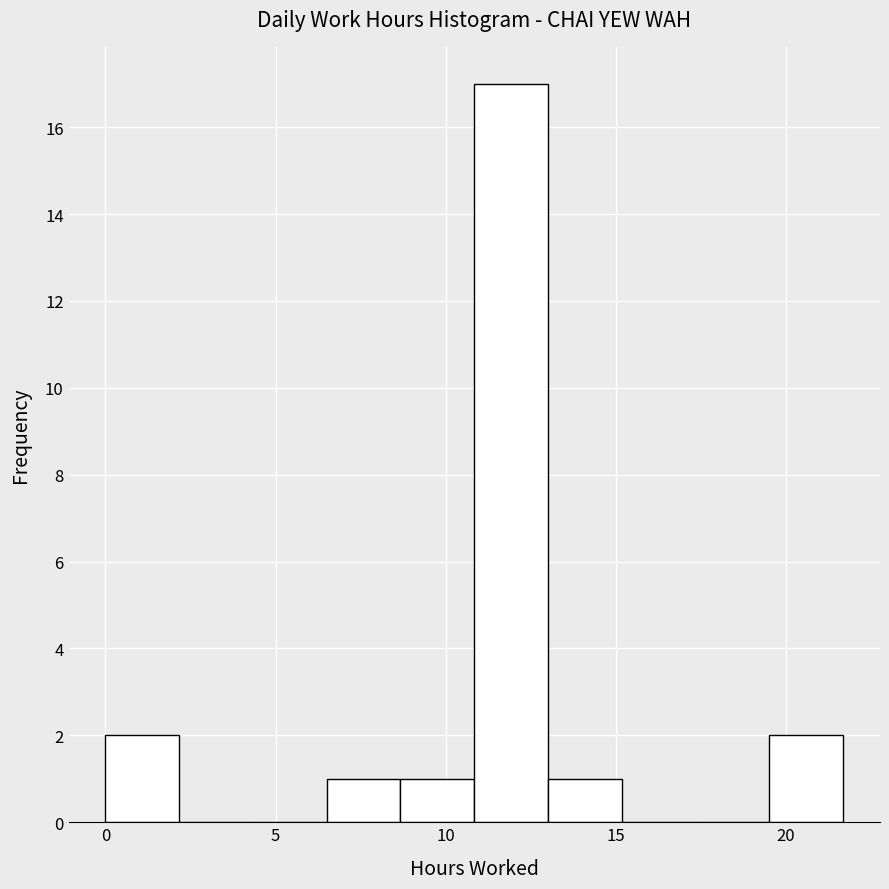

What is the height of the bar covering 13.0 to 15.0 on the x-axis? Neither the bar edges nor the heights are printed on the chart, so give them approximately, as read against the axes.

1